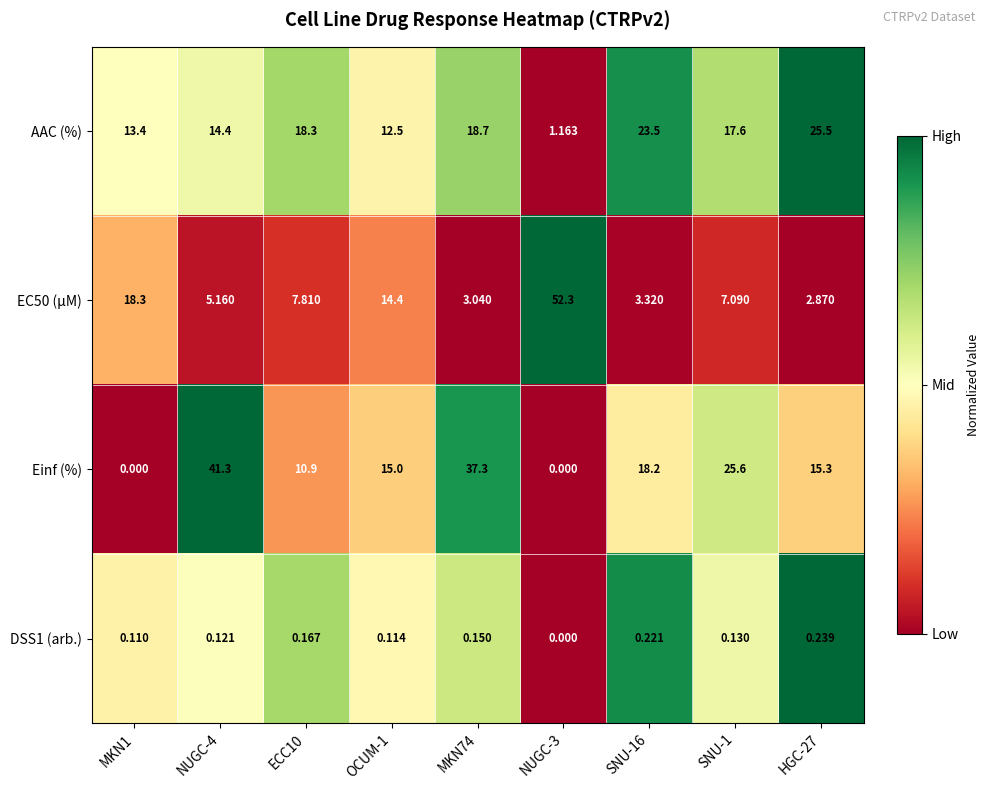

Which series changed the most between MKN1 and OCUM-1?

Einf (%)